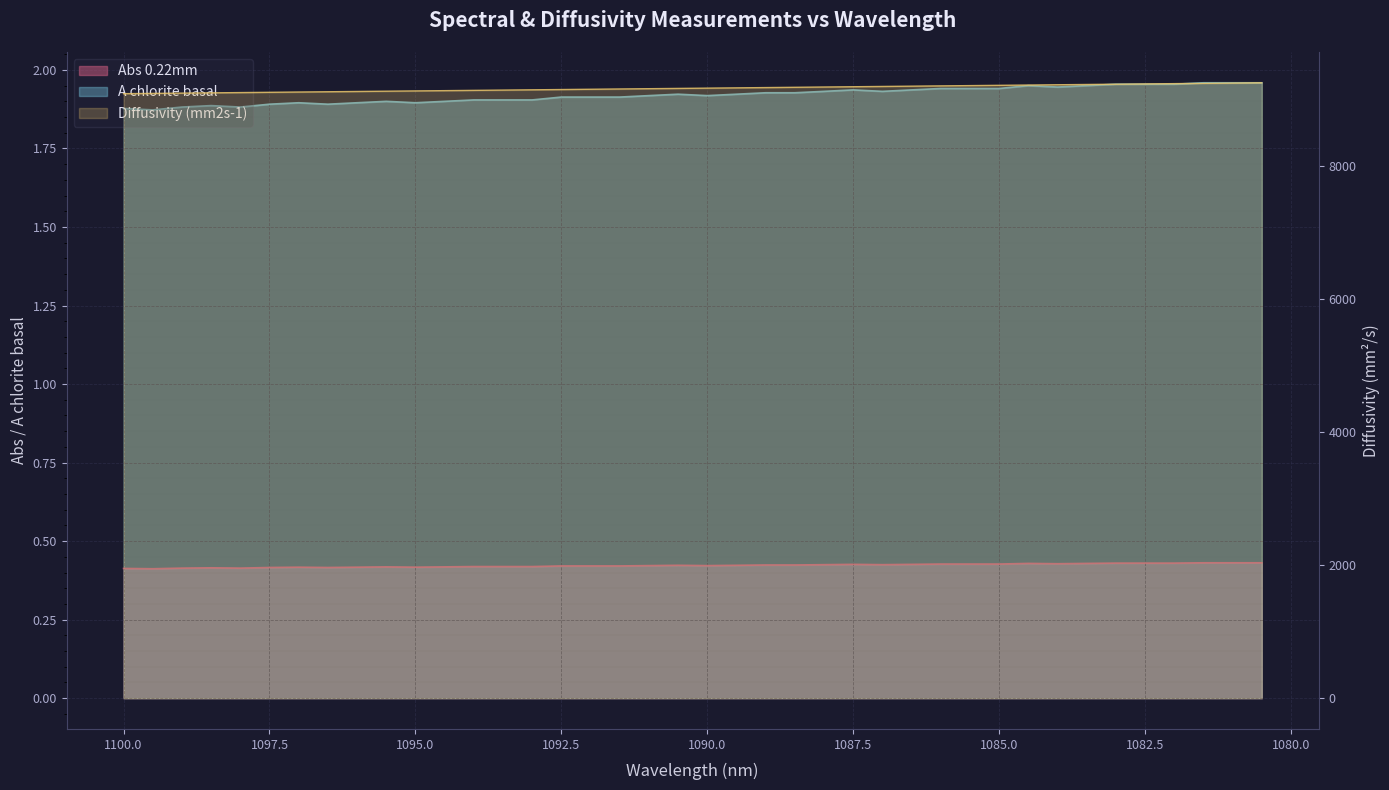

What is the label of the 19th point from the right?

1089.5